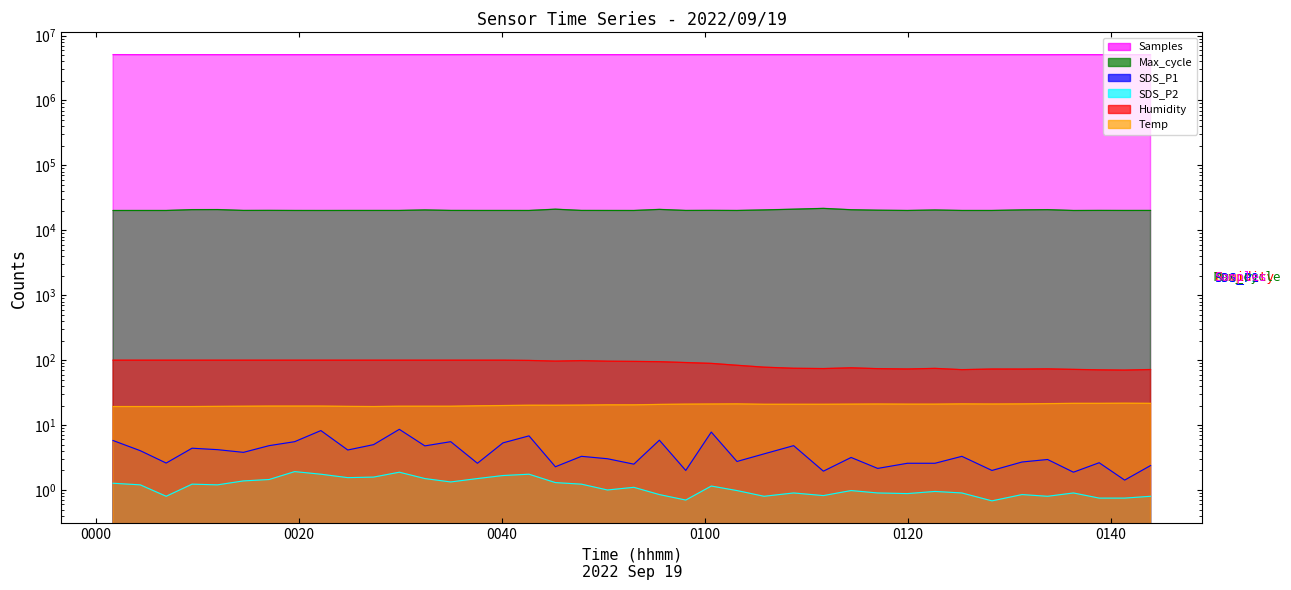

What are all the series names shown in the legend?

Samples, SDS_P1, SDS_P2, Max_cycle, Humidity, Temp